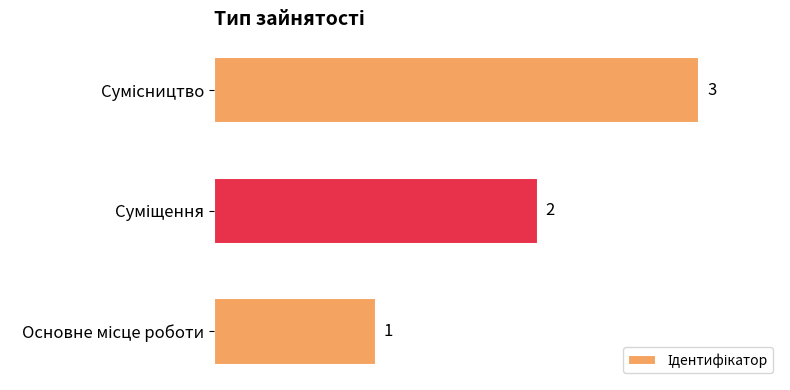

What is the maximum value shown in the chart?

3